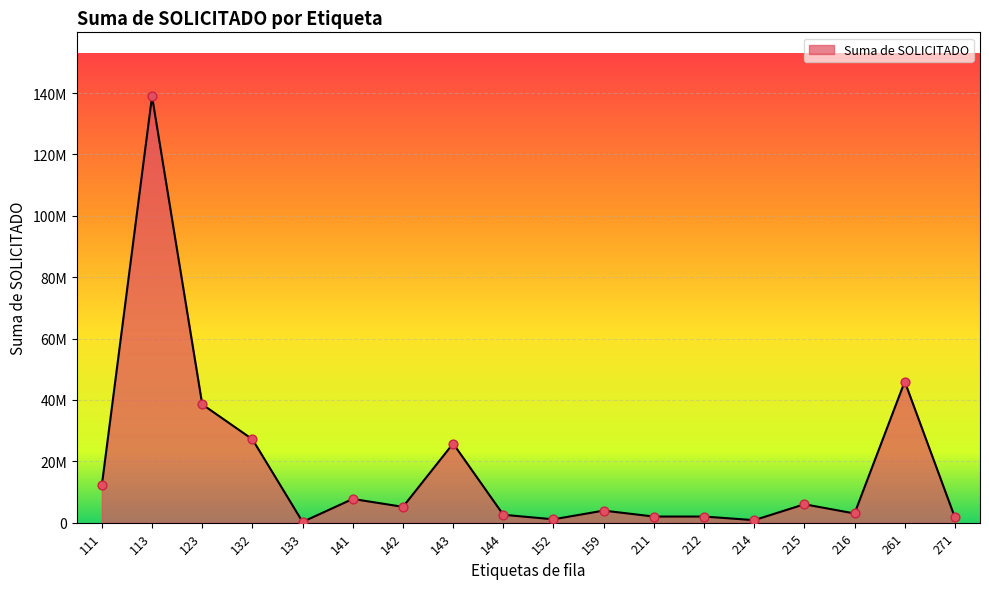

Is this an area chart (filled region under the line)?

Yes